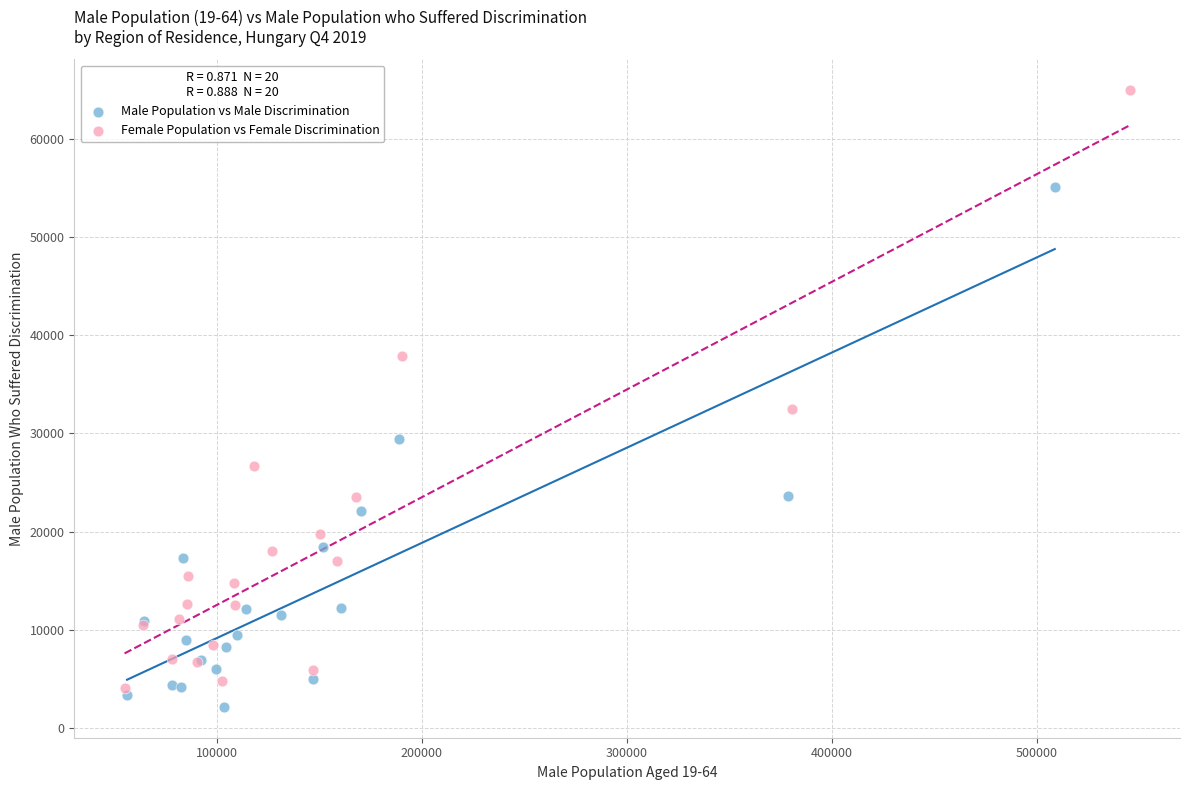

What are all the series names shown in the legend?

Male Population vs Male Discrimination, Female Population vs Female Discrimination